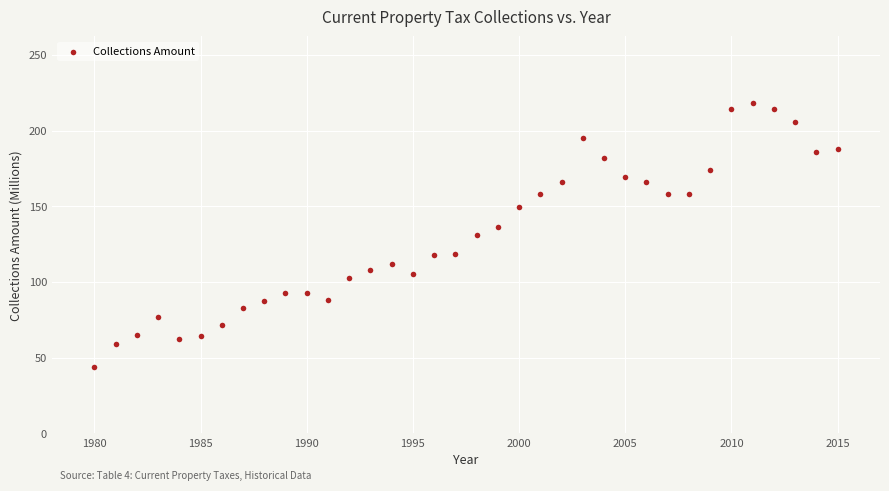

What is the range of X values (max minus min)?

35.0